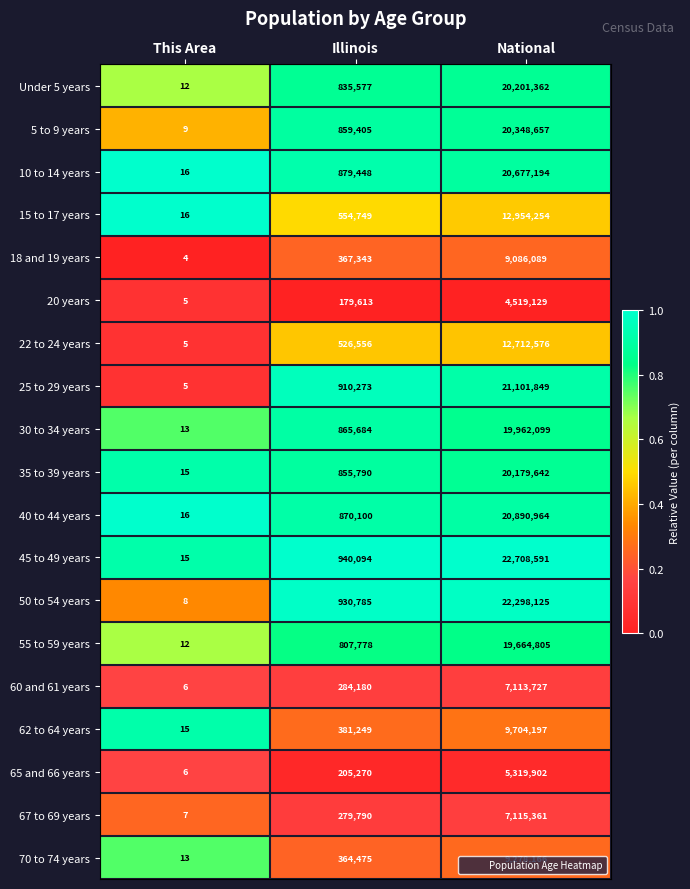

What is the spread (max minus min) of values at National?

18189462